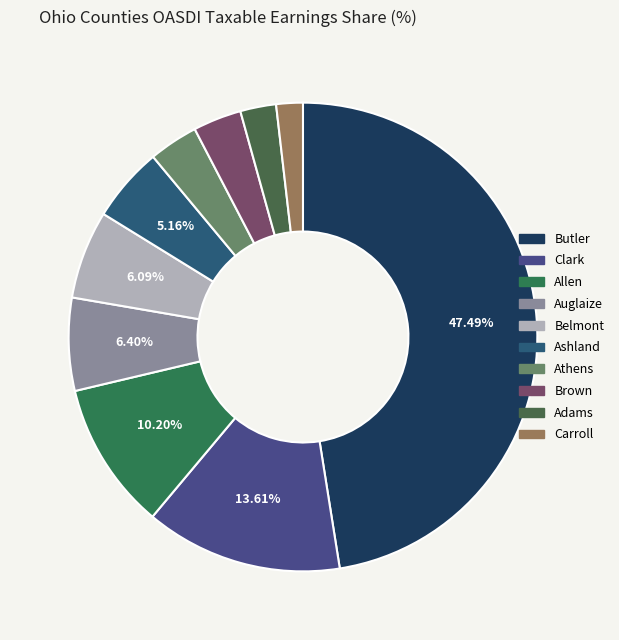

What is the largest slice in the pie chart?

Butler